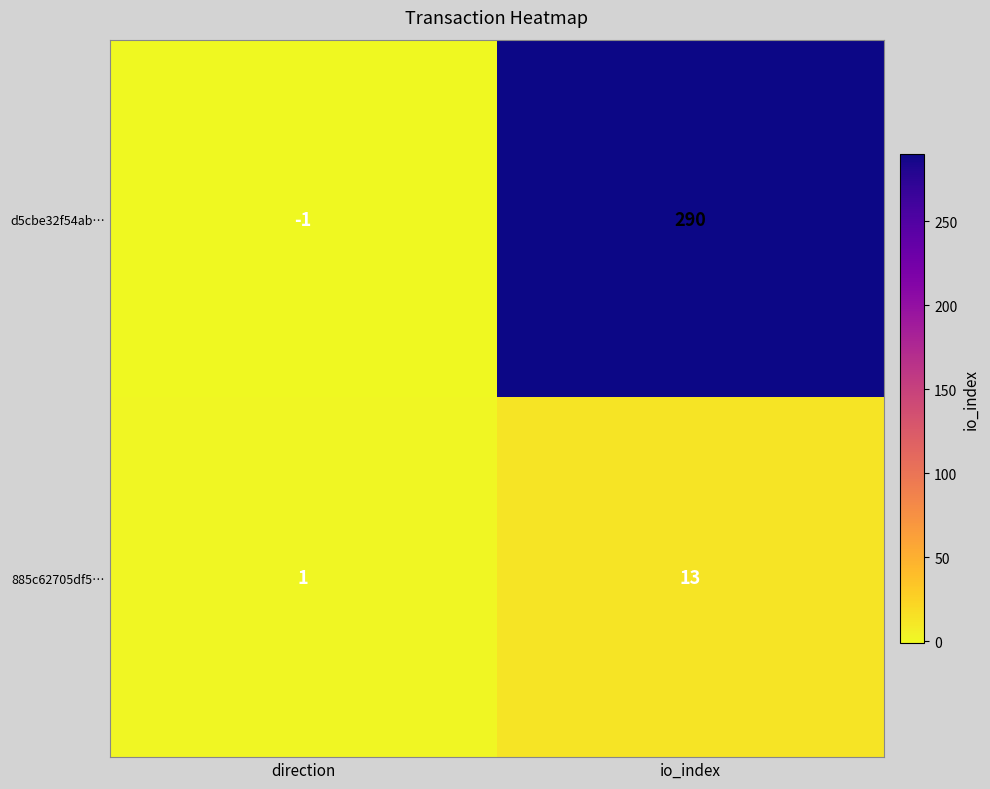

Where is d5cbe32f54ab… nearest to the value 144?

direction